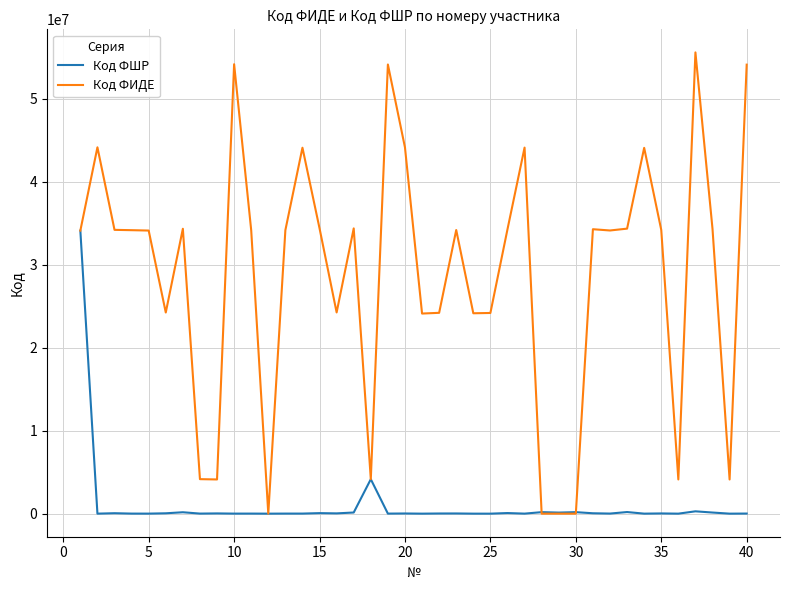

In Код ФШР, how many points are lower than both neighbors (excluding endpoints)?

15